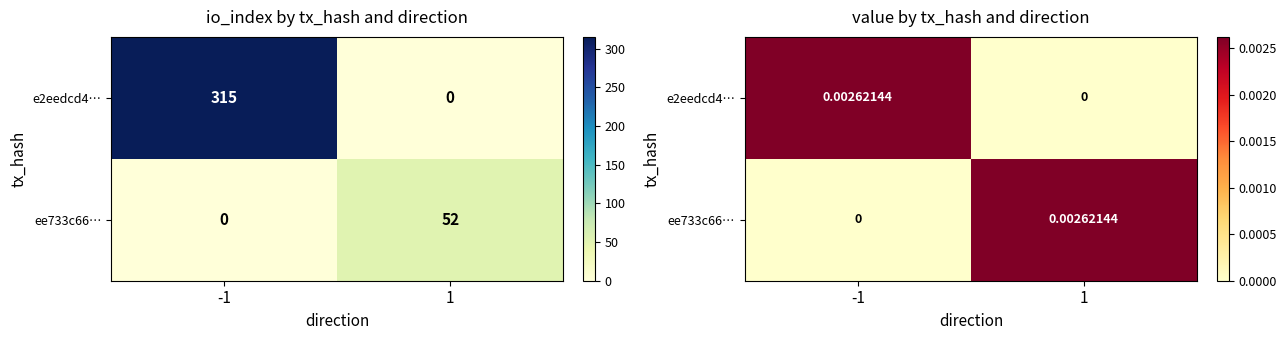

Between 1 and -1, which is larger?

-1